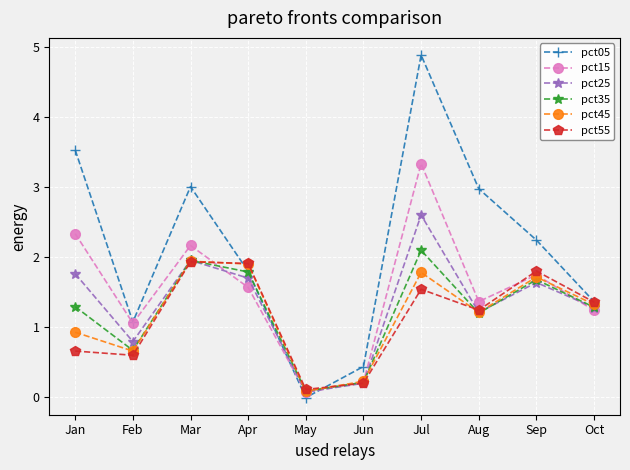

What is the average value of the pct15 series?

1.5